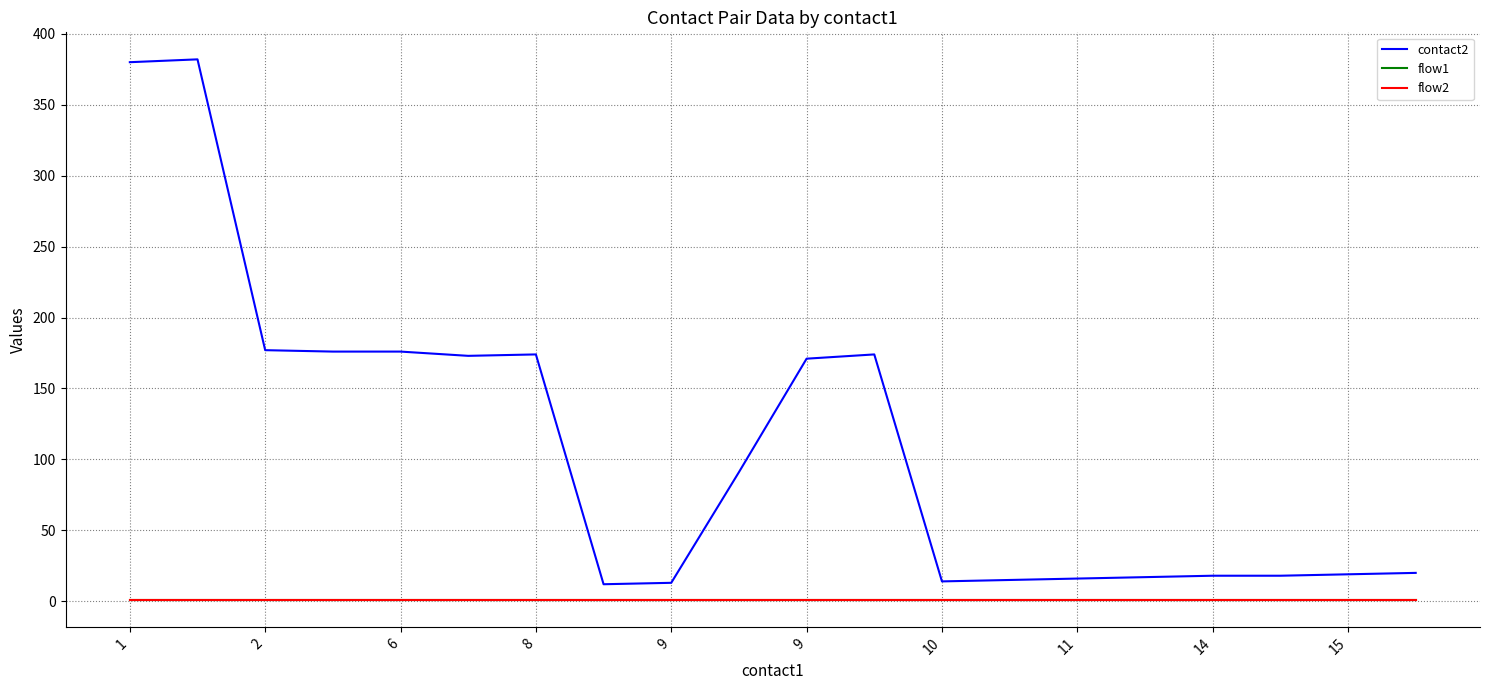

Does the chart have visible grid lines?

Yes